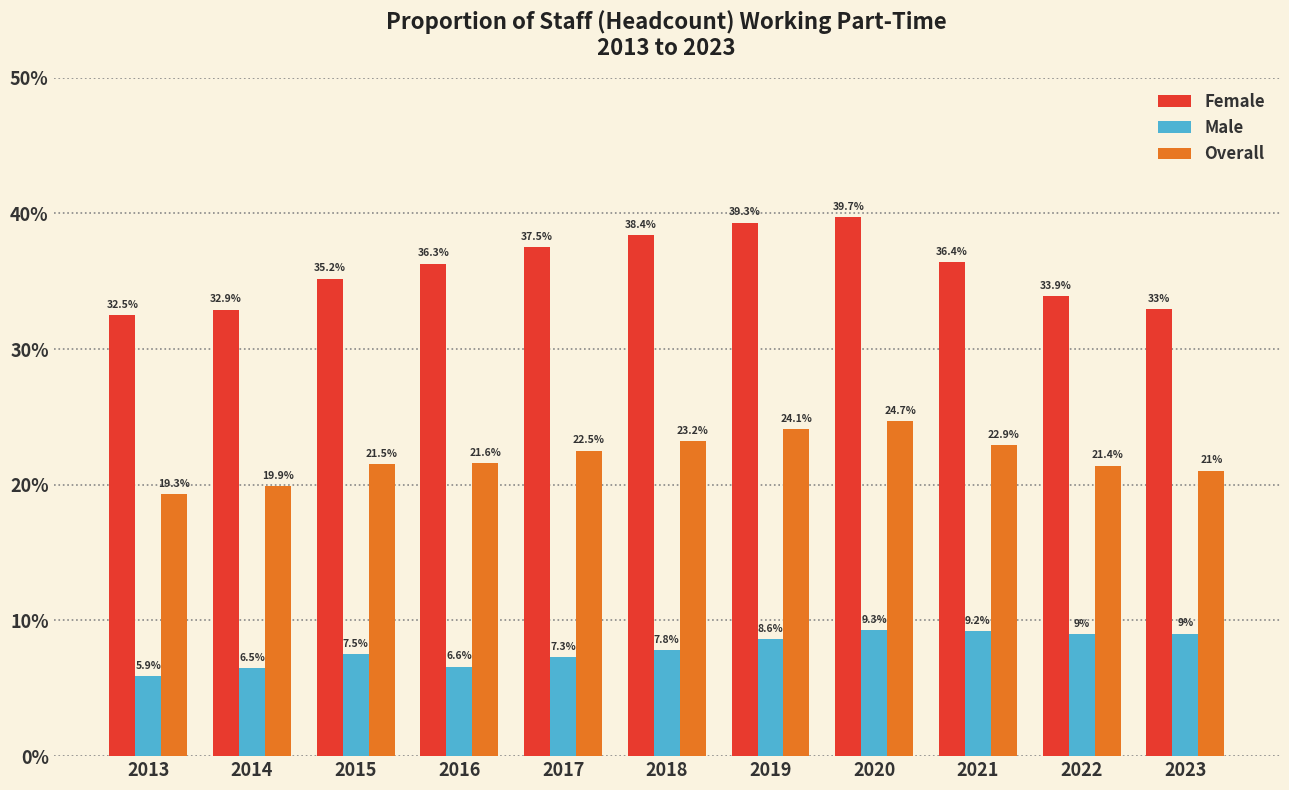

The value of Female at 2015 is 0.4. True or false?

True